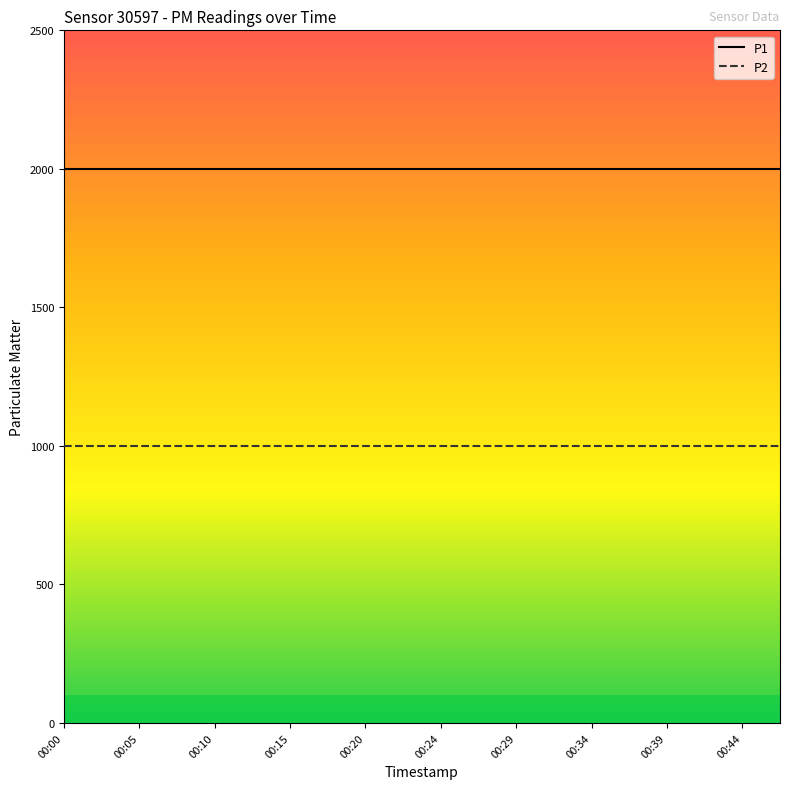

What is the highest value of the P2 series?

999.9